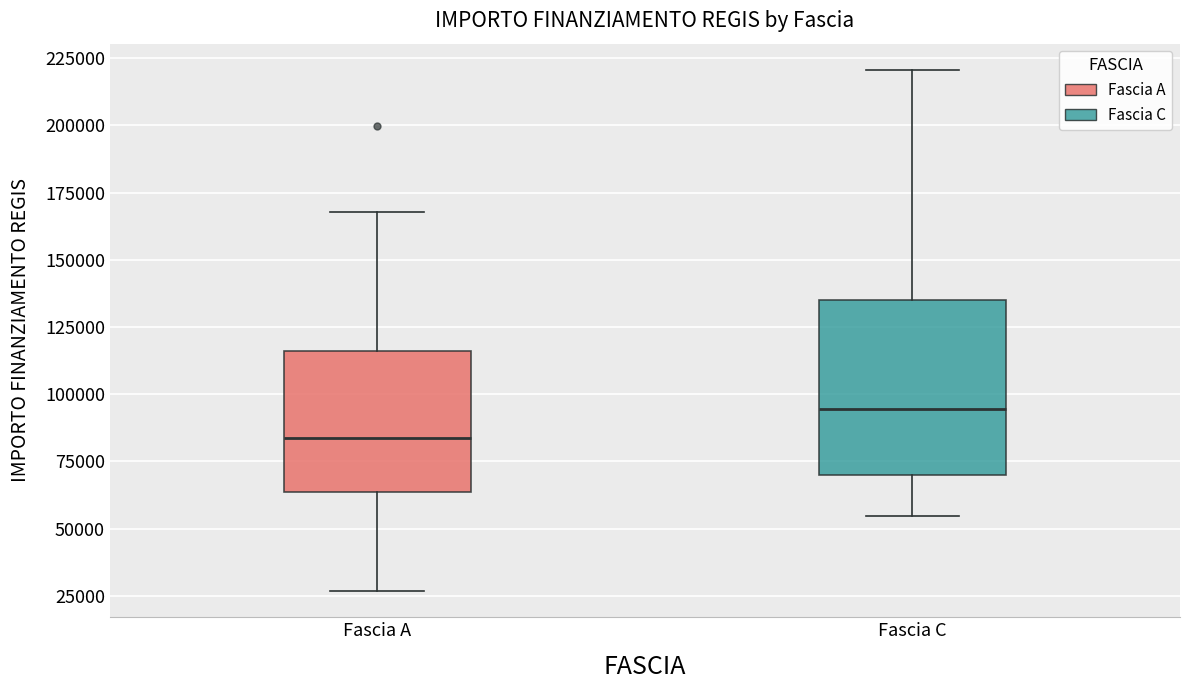

Which box is the tallest, from its lower edge to its upper edge?

Fascia C